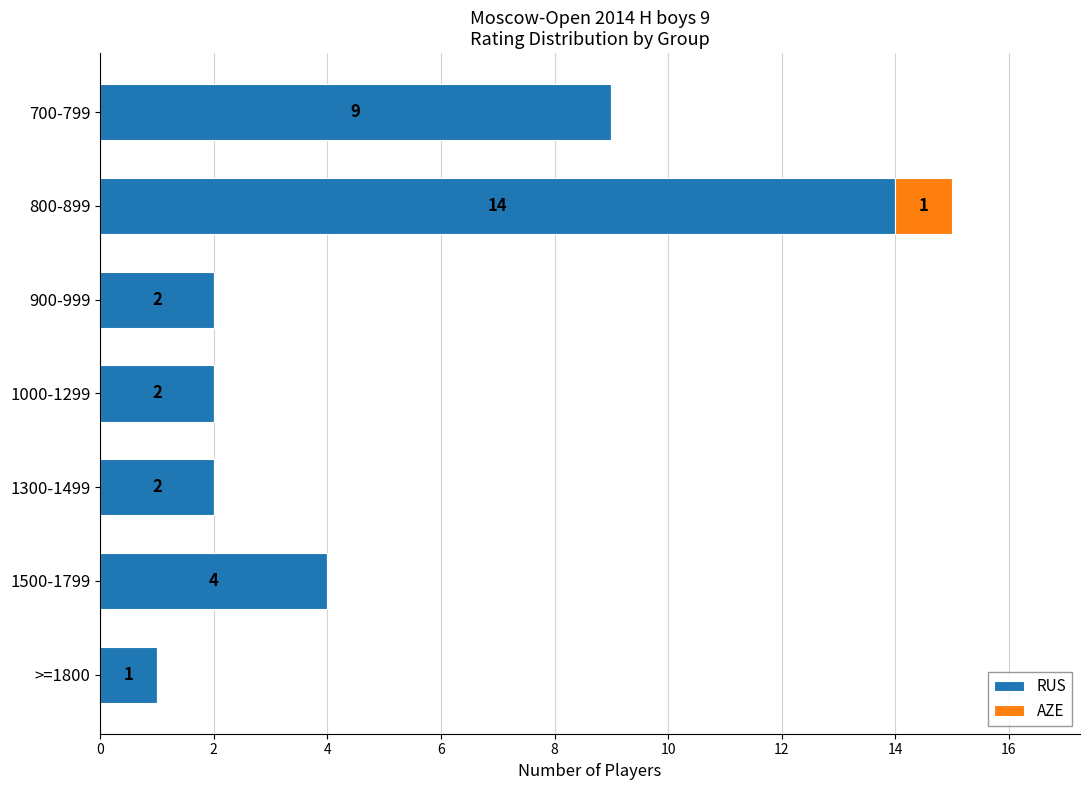

Where is RUS nearest to the value 7?

700-799